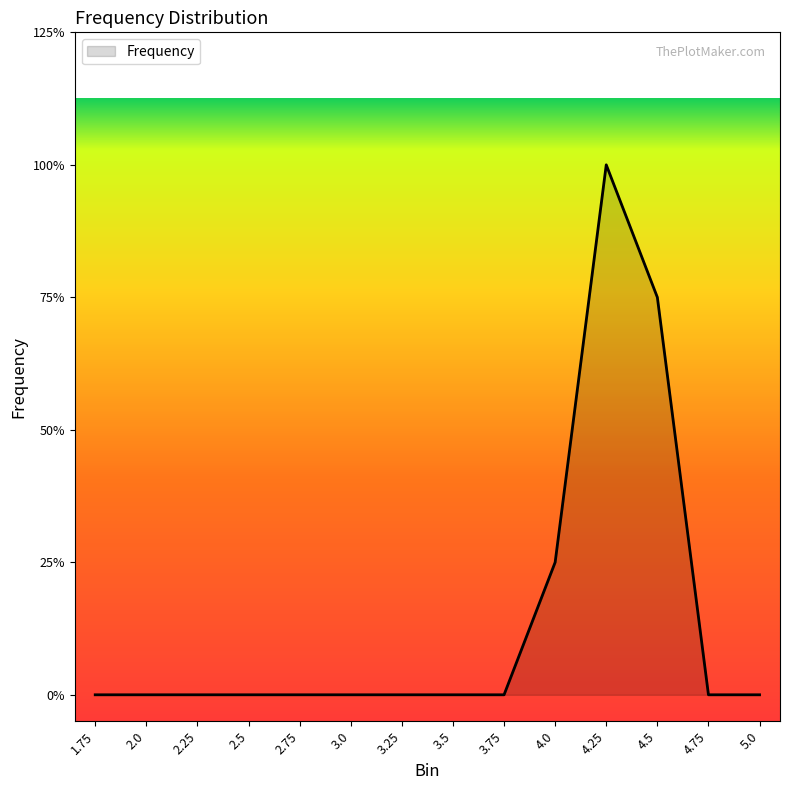

True or false: there are more than 0 points higher than both neighbors.

True